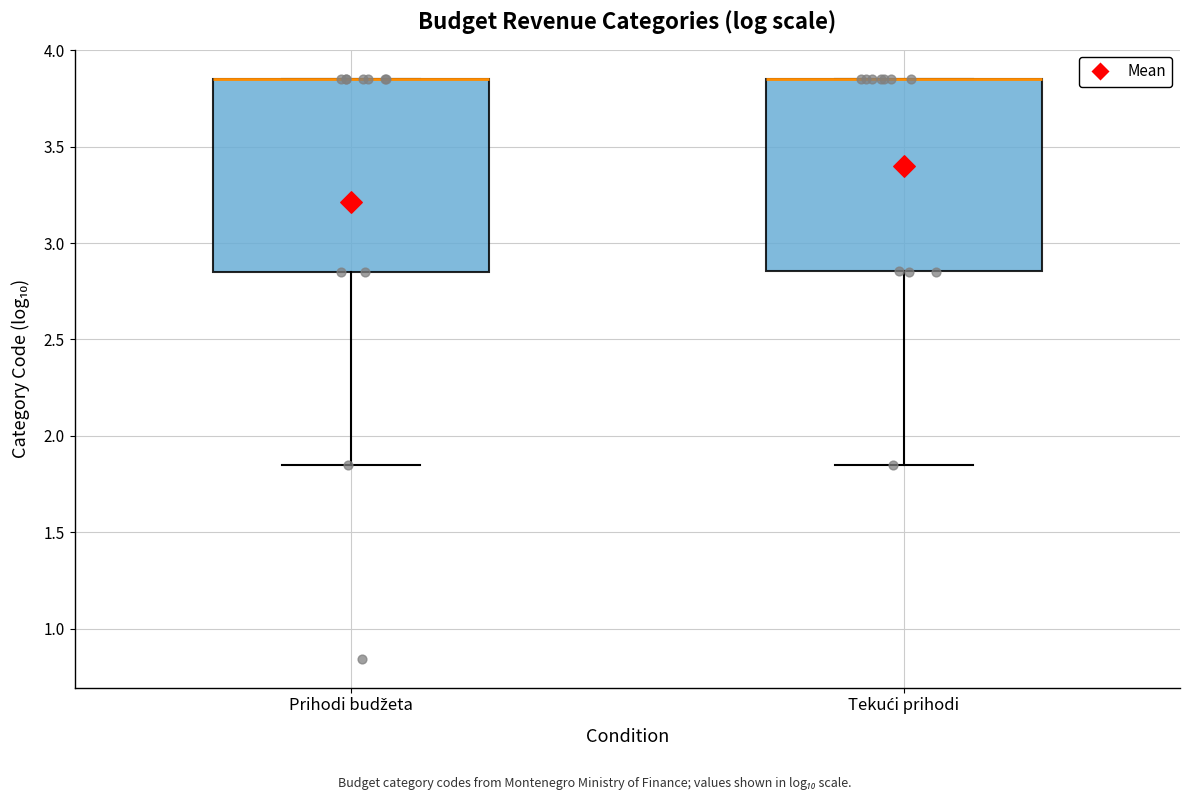

Where is the lower edge of the box for Prihodi budžeta on the y-axis? The values are not printed on the chart, so give them approximately, as read against the axis.

2.85